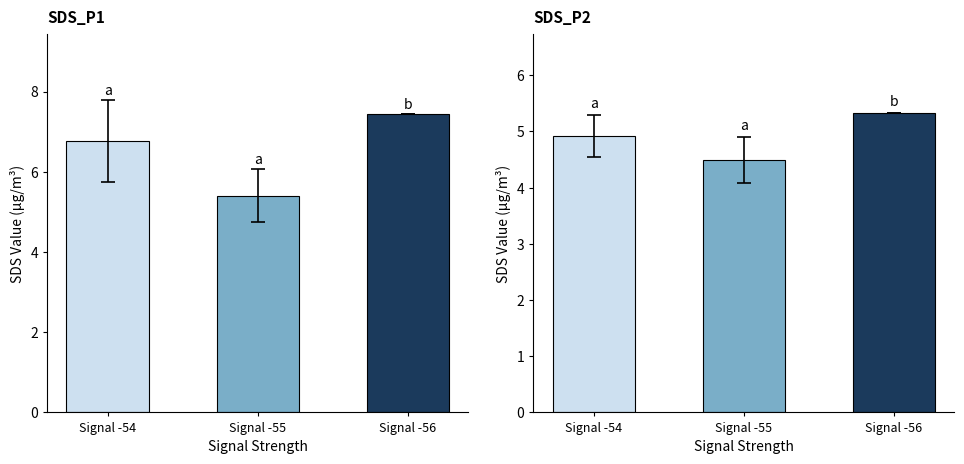

What is the total value across all series at Signal -54?

11.7